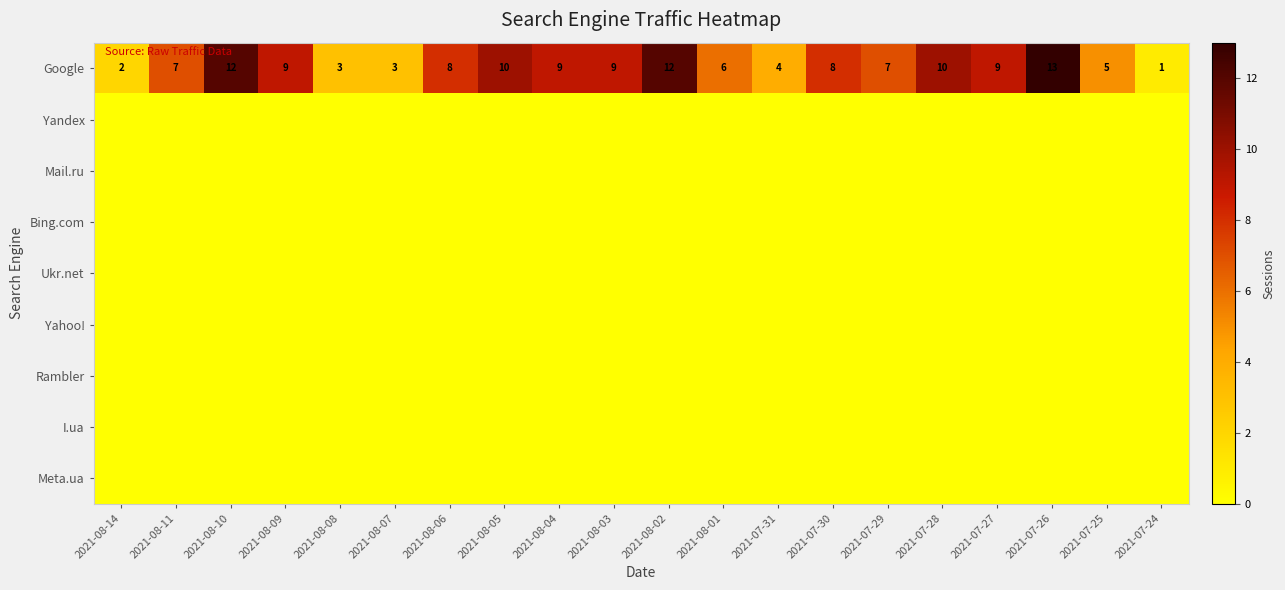

Is it true that Google equals 16 at 2021-08-09?

False